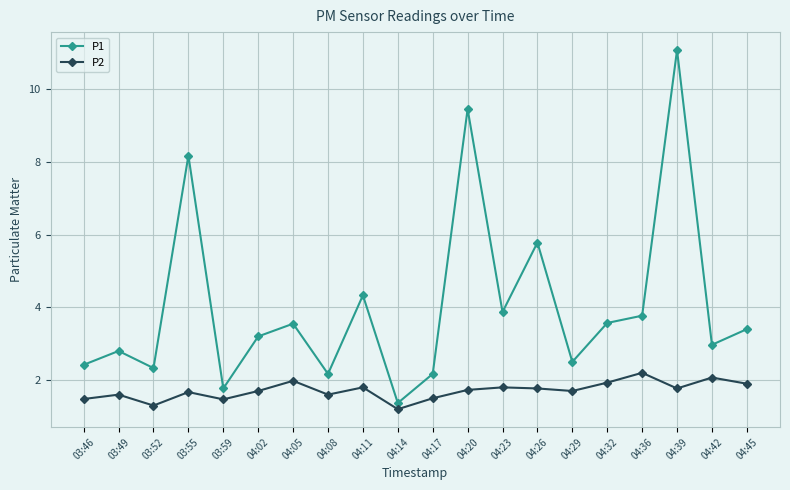

What is the total value across all series at 04:20?

11.2